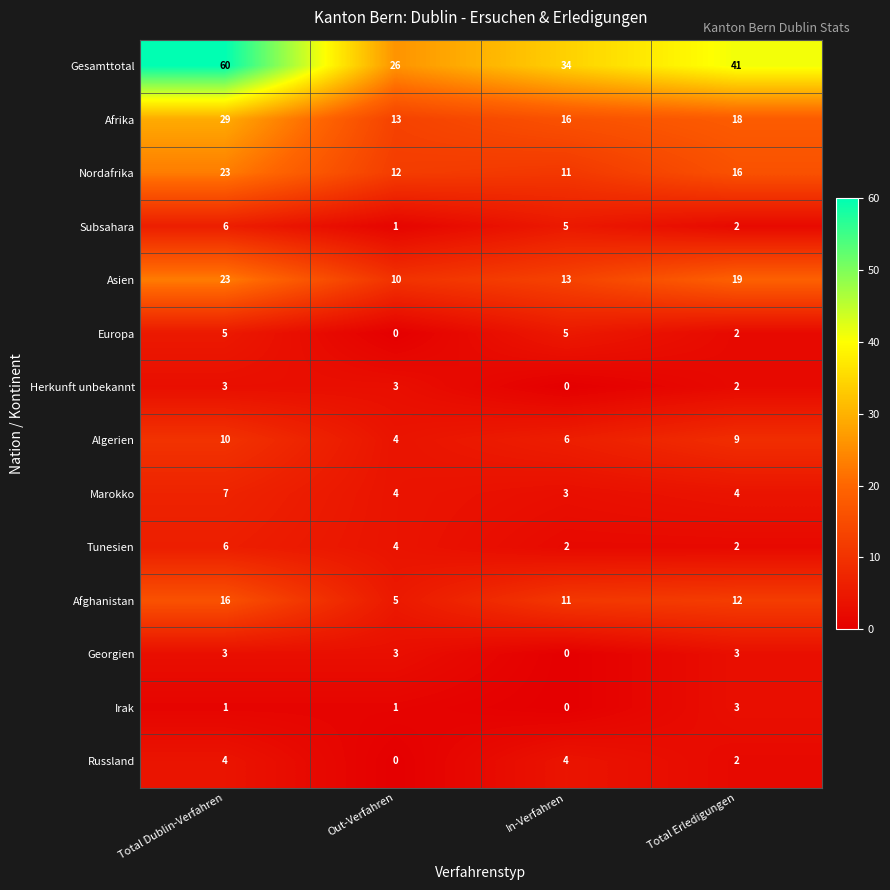

Which category has the lowest value in the Asien series?

Out-Verfahren